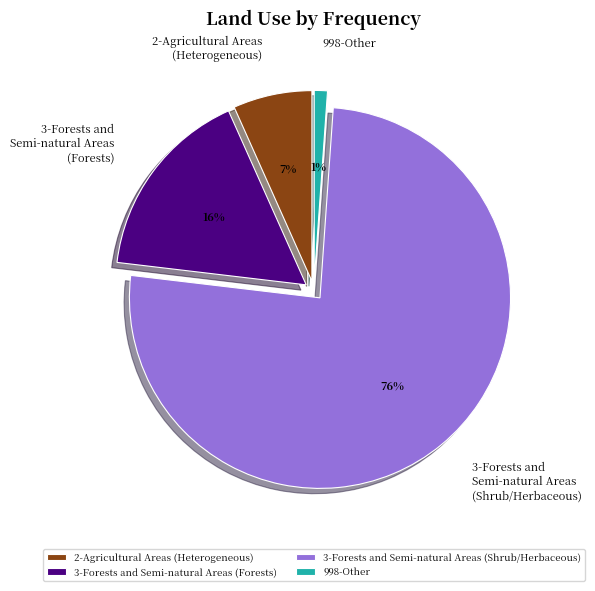

Count the number of slices in the pie.

4